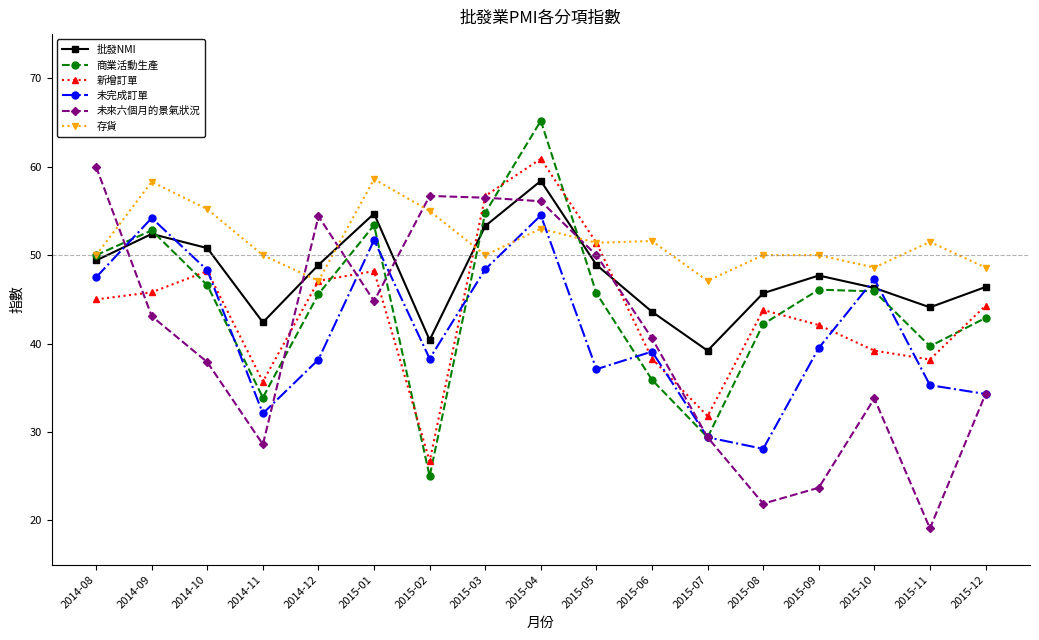

Is the value of 存貨 at 2014-08 greater than the value of 商業活動生產 at 2014-10?

Yes